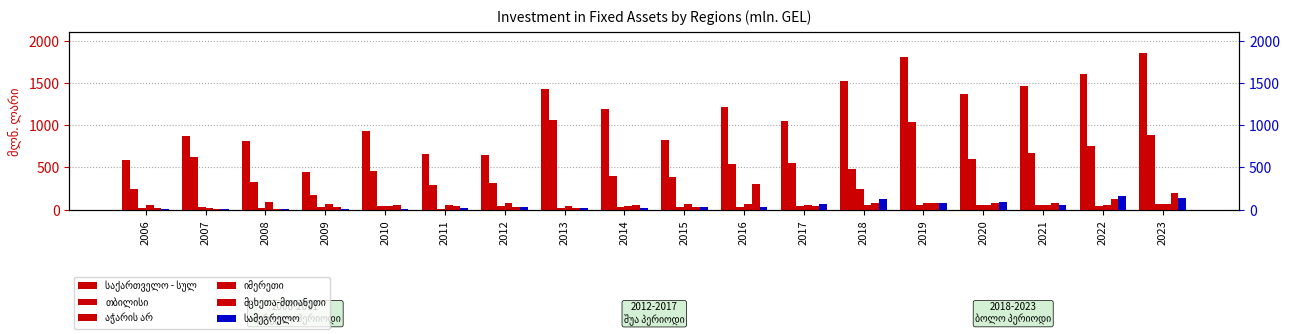

Which series has the largest range (max minus min)?

საქართველო - სულ